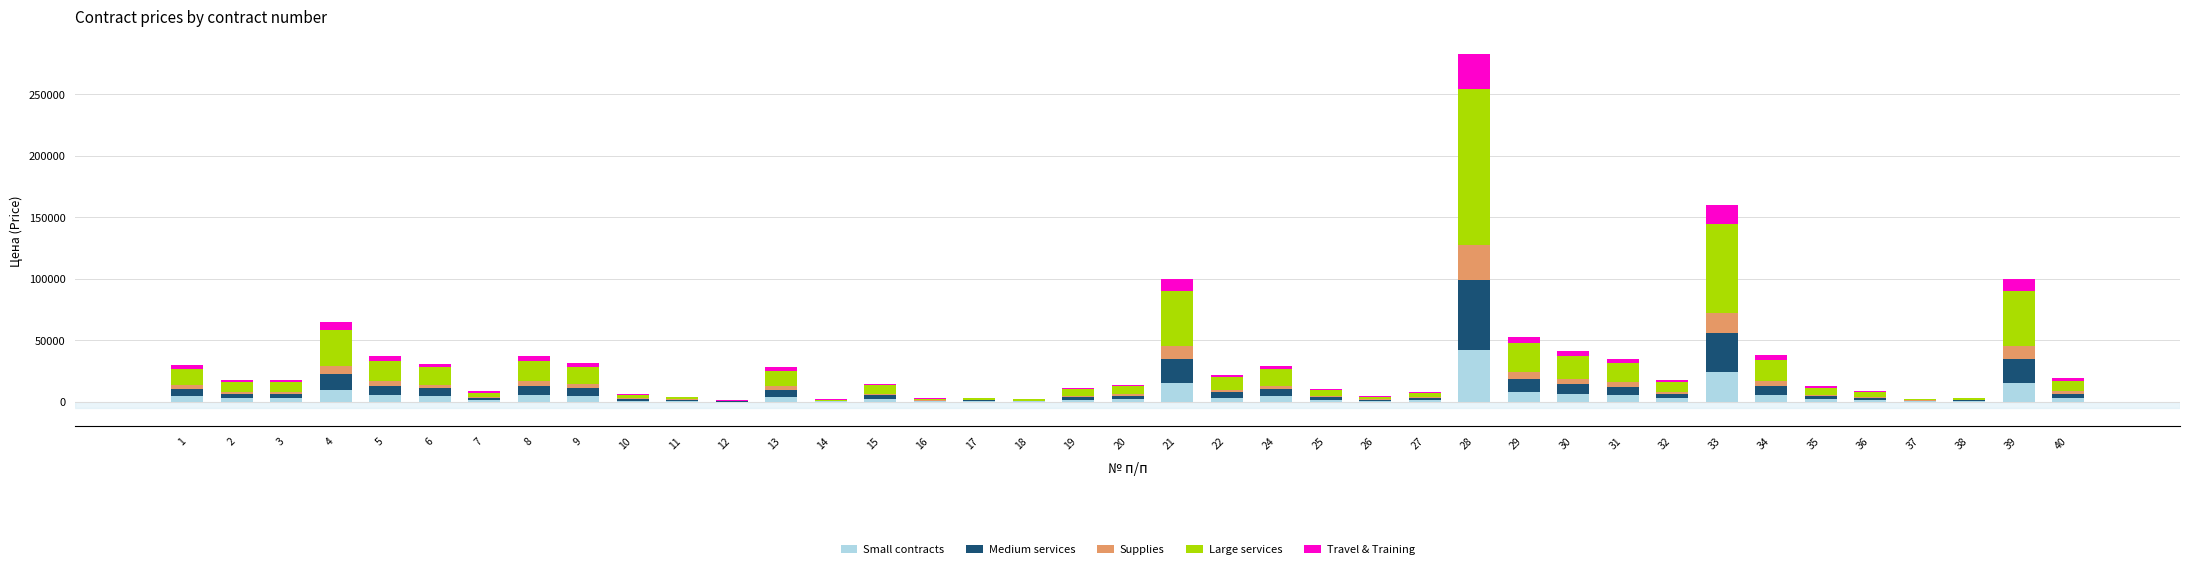

What is the total value across all series at 26?

4370.0